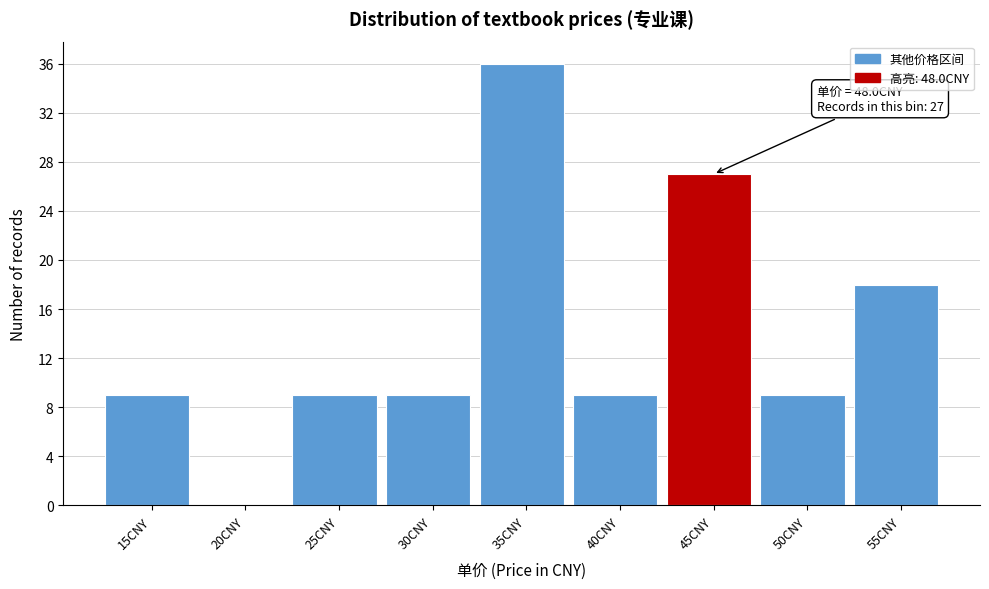

Reading left to right, what are all the values shown in this chart?

15CNY=9	20CNY=0	25CNY=9	30CNY=9	35CNY=36	40CNY=9	45CNY=27	50CNY=9	55CNY=18